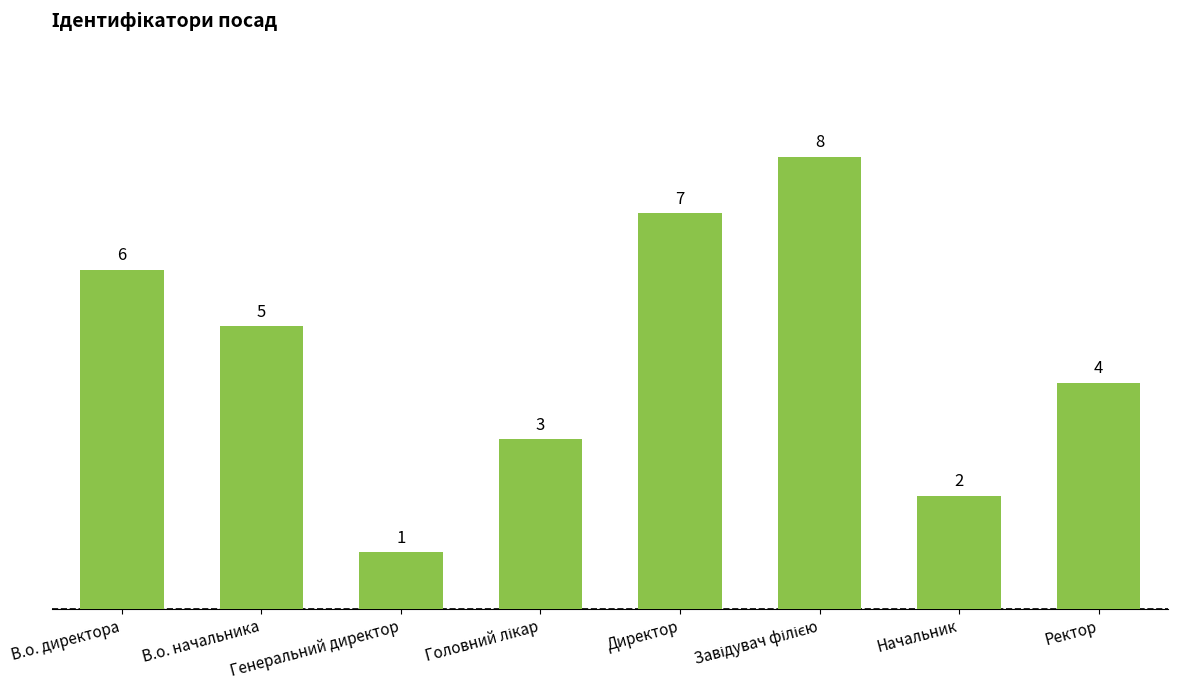

Is it true that the value at В.о. начальника is 5?

True